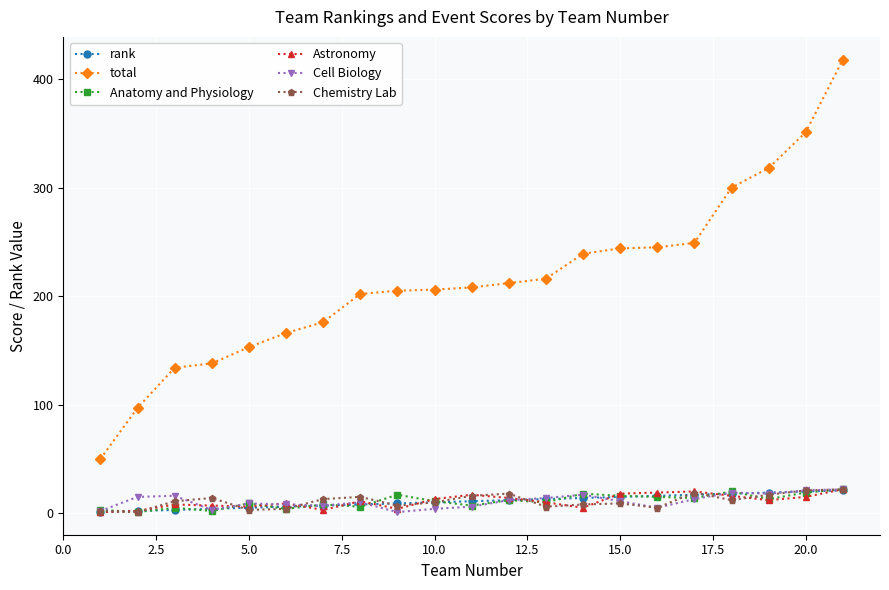

Which series has the widest spread of values?

total